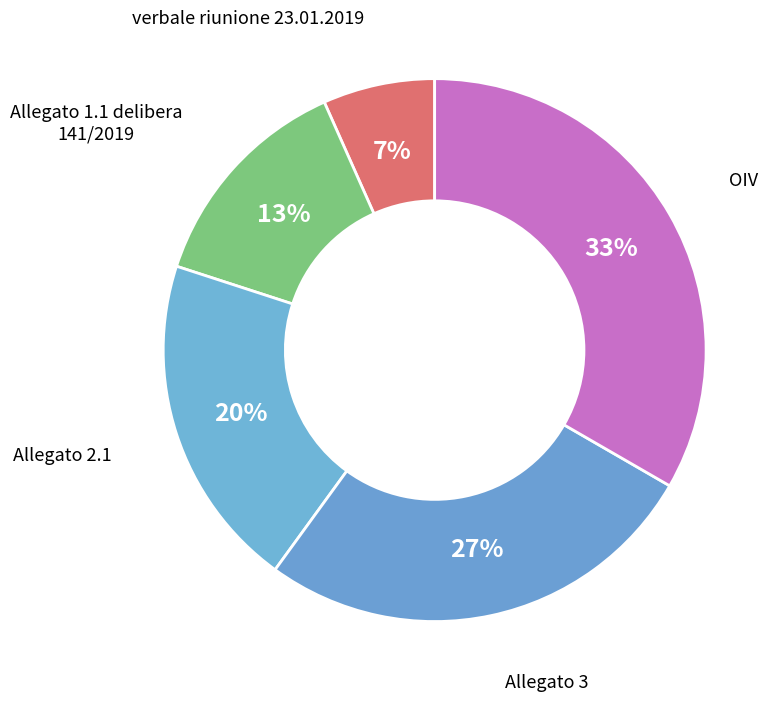

Does Allegato 3 account for over 50% of the chart?

No